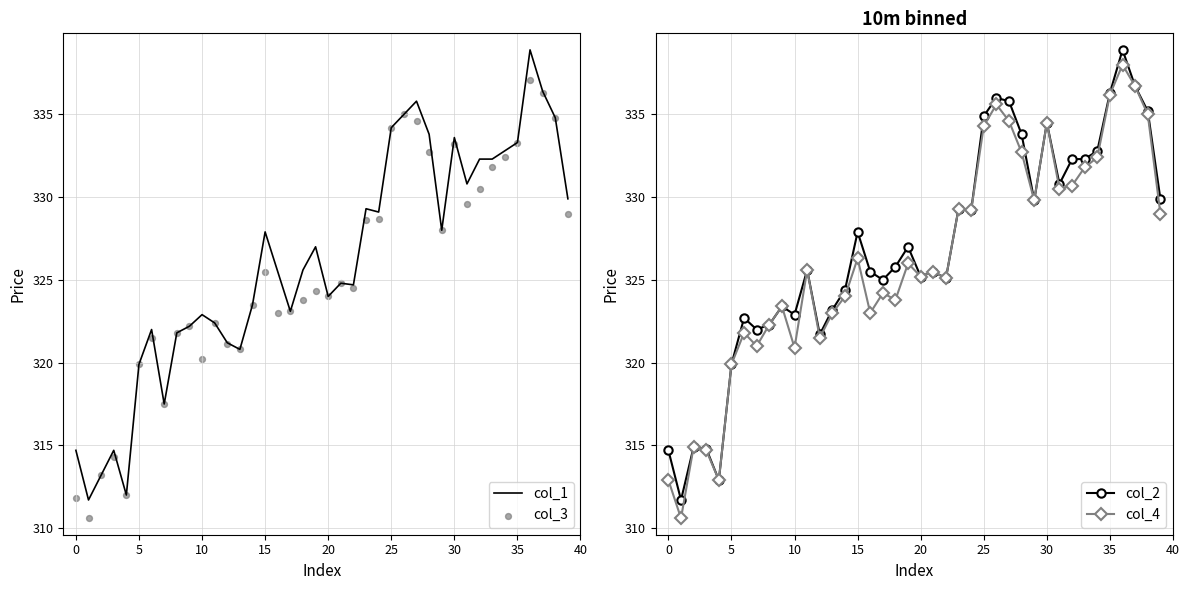

What are all the series names shown in the legend?

col_1, col_3, col_2, col_4